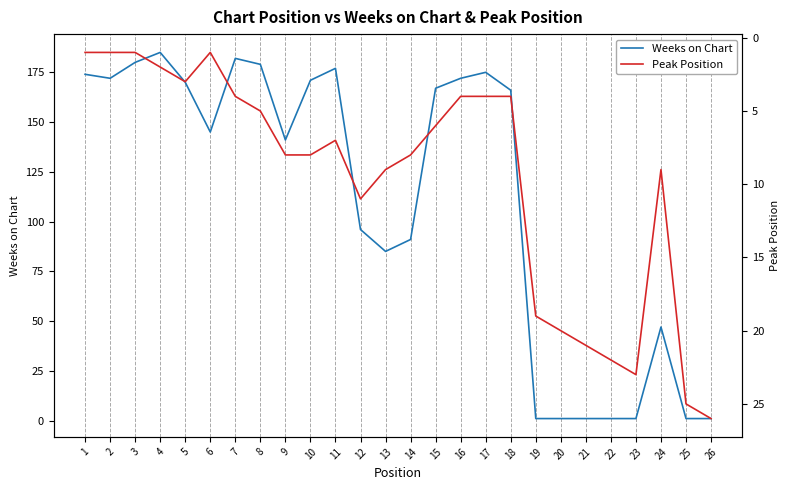

What is the total value across all series at 5?

173